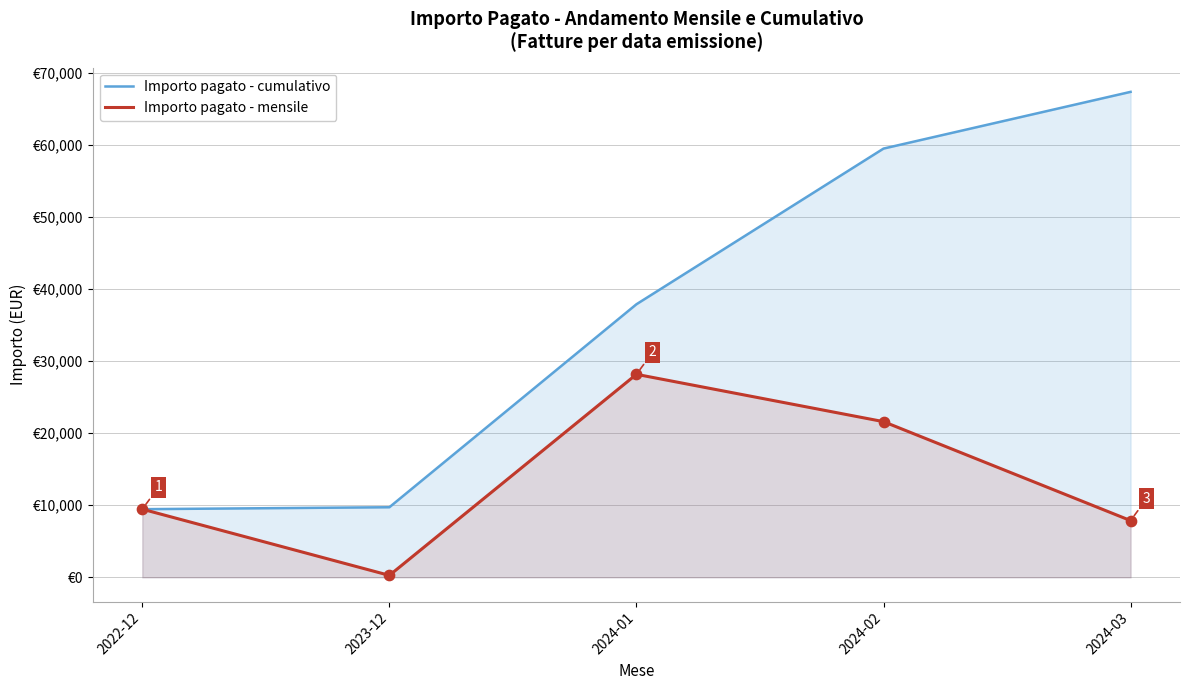

At which category is the sum across all series the highest?

2024-02